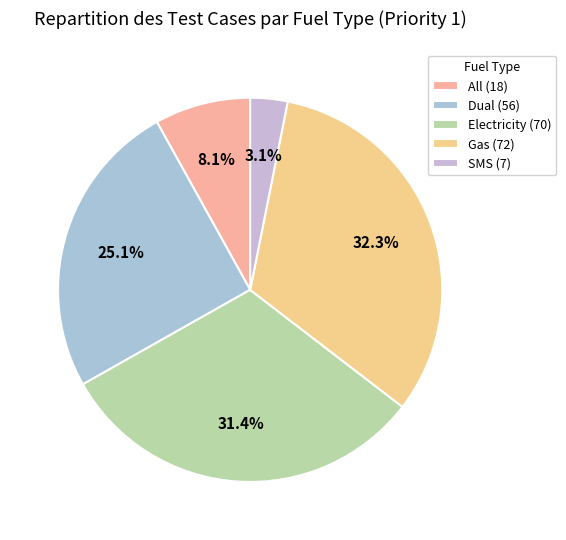

Which category has the smallest portion of the pie?

SMS